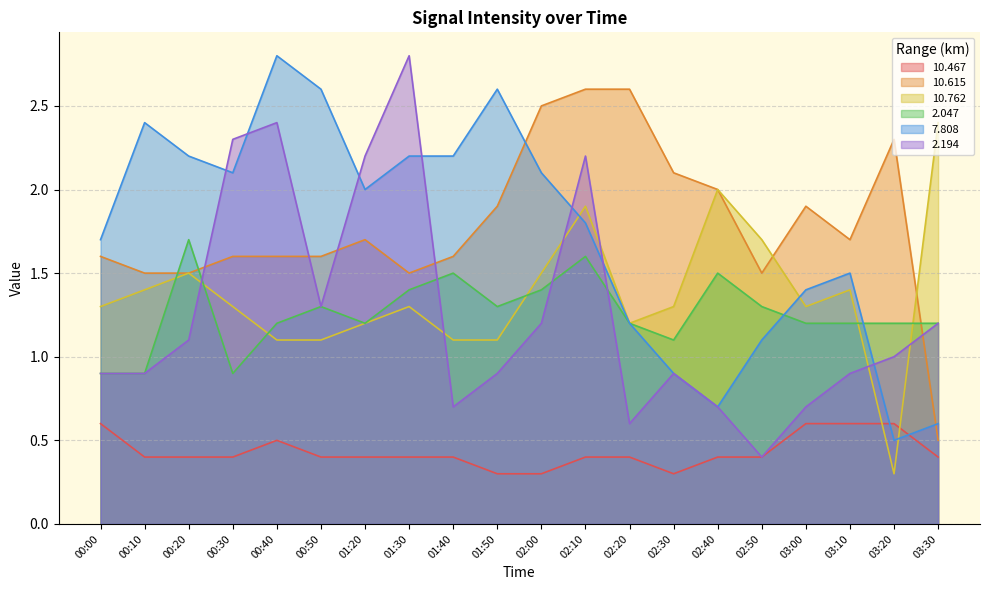

What is the total value across all series at 02:00?

9.0